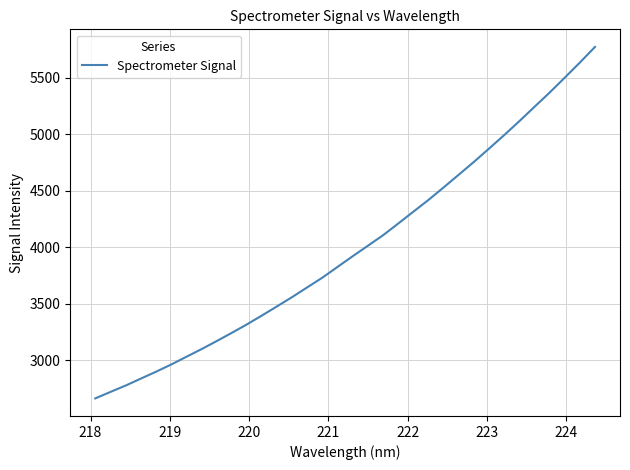

What is the minimum value shown in the chart?

2661.0